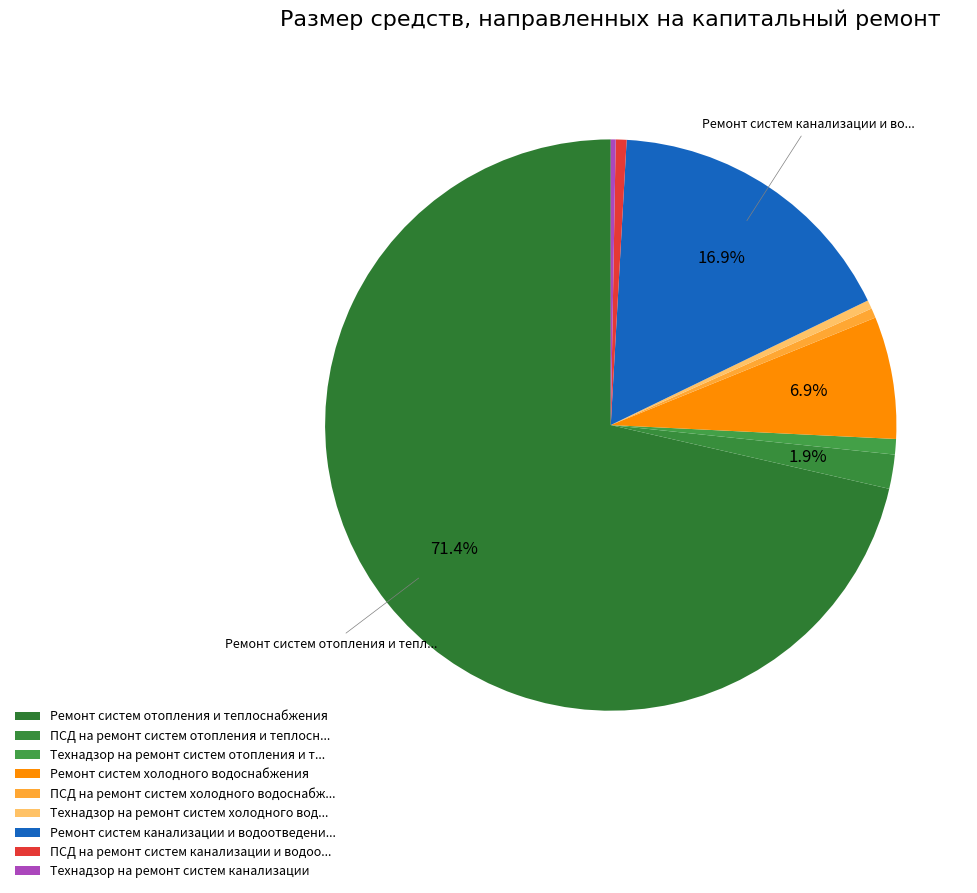

Is Ремонт систем отопления и теплоснабжения the majority of the pie?

Yes